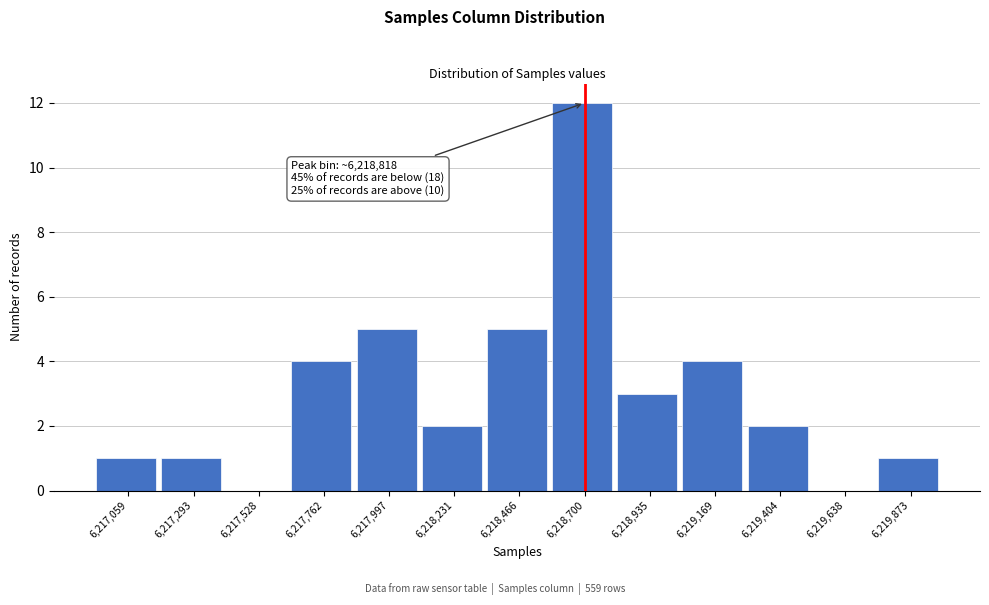

Reading left to right, transcribe all the data shown in this chart.

6,217,059=1	6,217,293=1	6,217,528=0	6,217,762=4	6,217,997=5	6,218,231=2	6,218,466=5	6,218,700=12	6,218,935=3	6,219,169=4	6,219,404=2	6,219,638=0	6,219,873=1